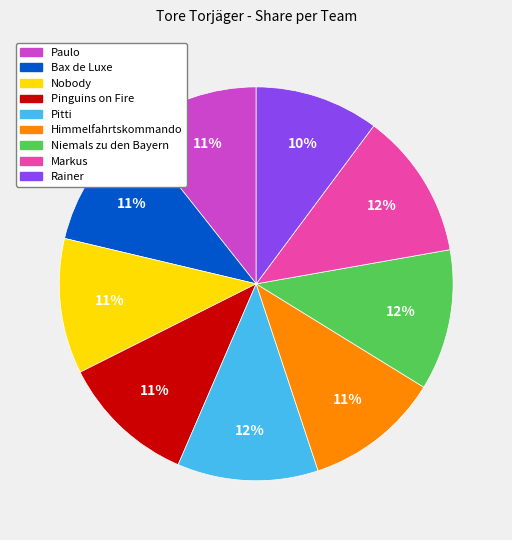

Count the number of slices in the pie.

9